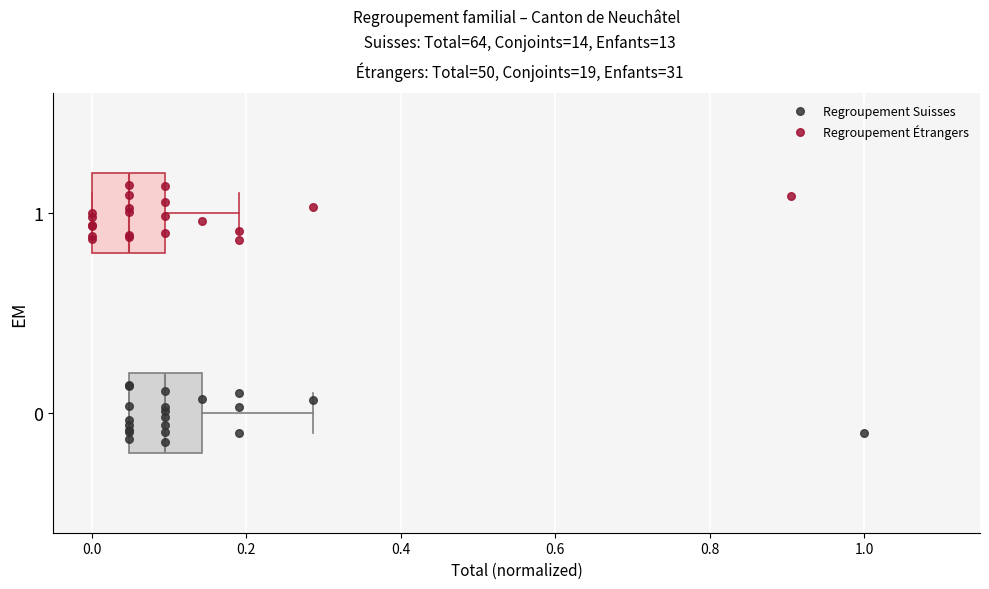

Which box's median line is the furthest to the right?

0